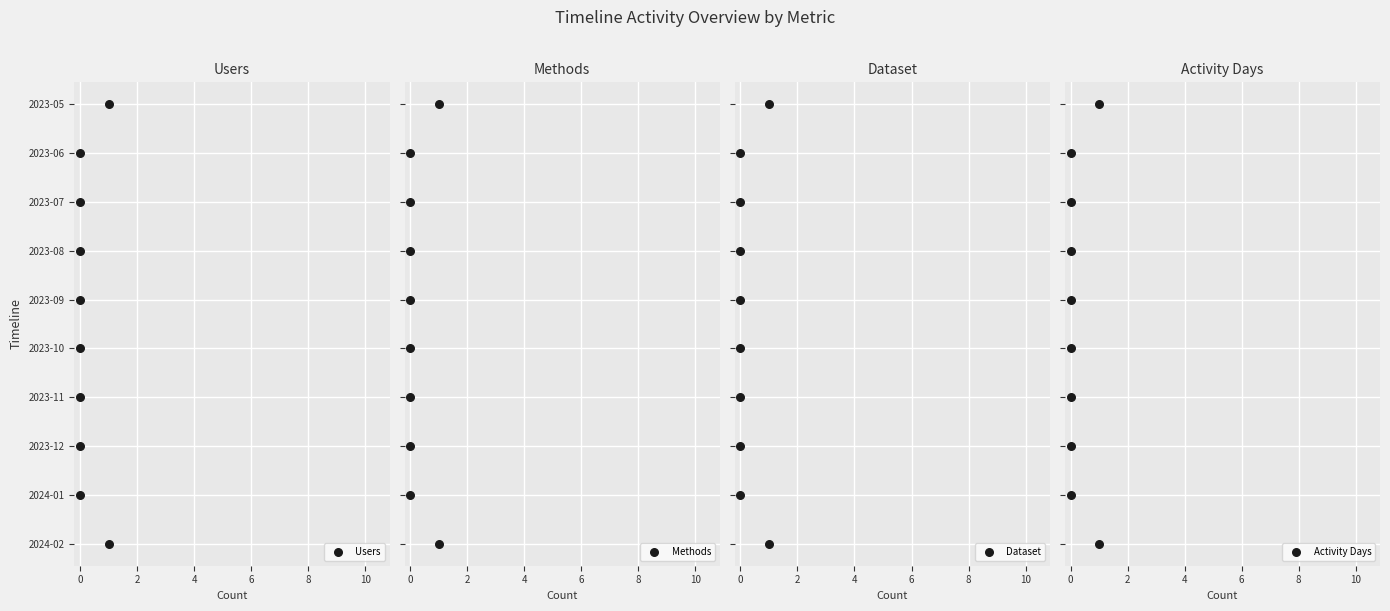

Which series has the largest total across all categories?

Users